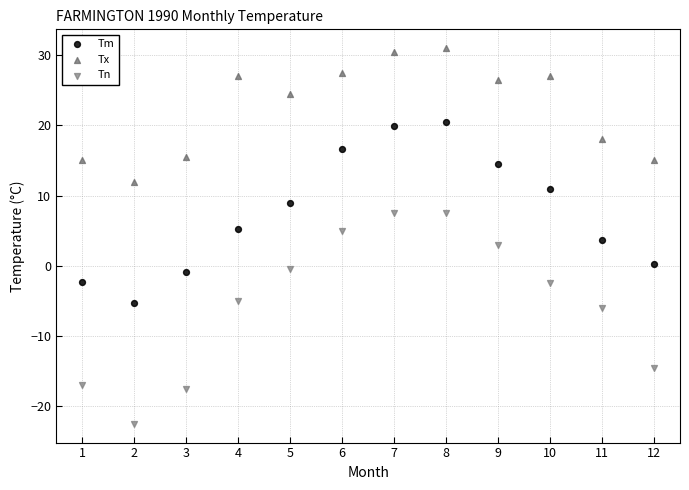

Across all data points, what is the range of X values (max minus min)?

11.0